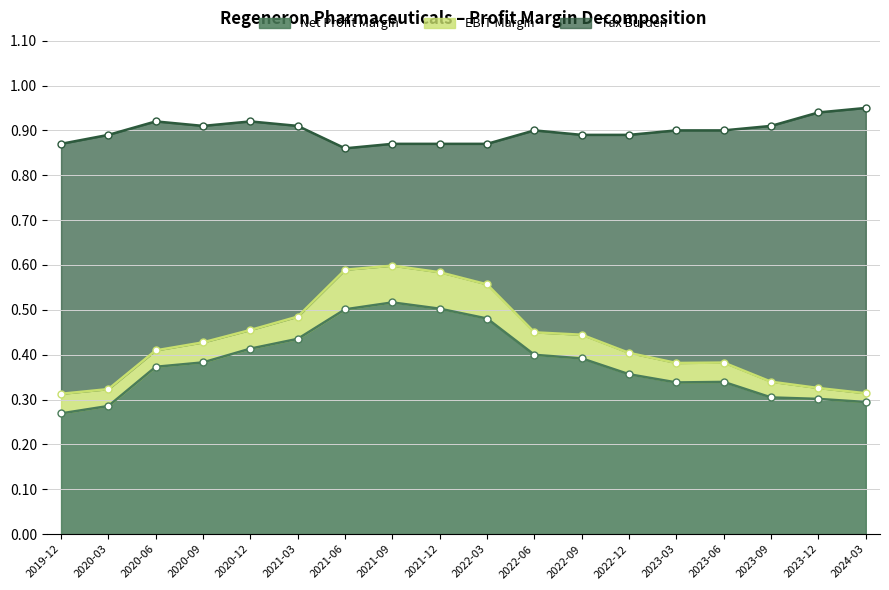

How many data points does each series have?

18